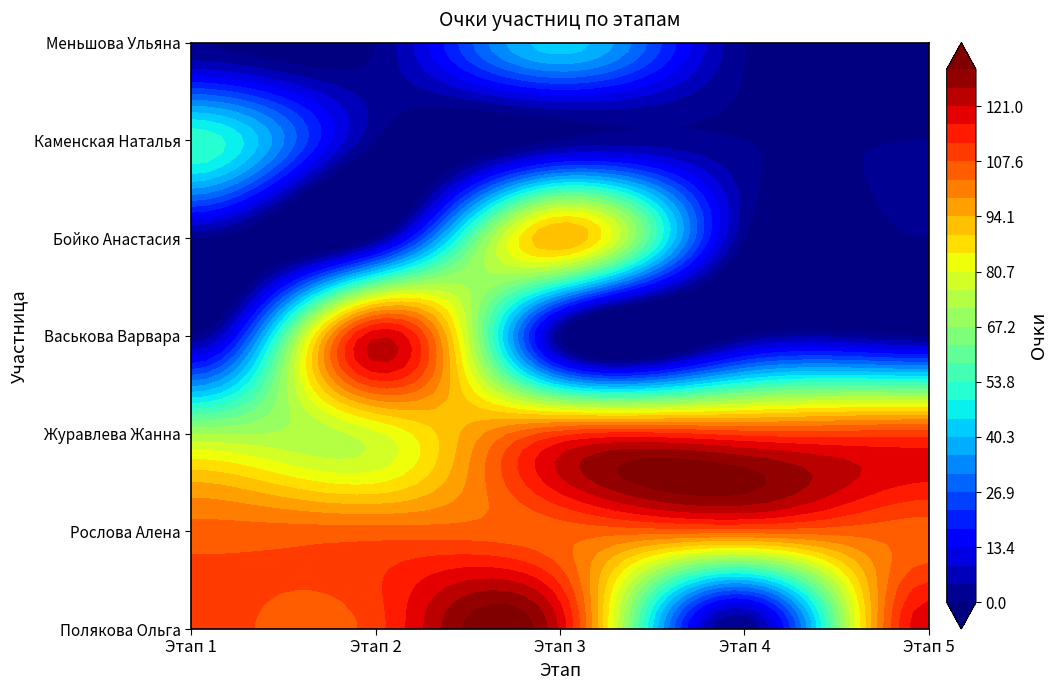

Which series has the largest range (max minus min)?

Полякова Ольга